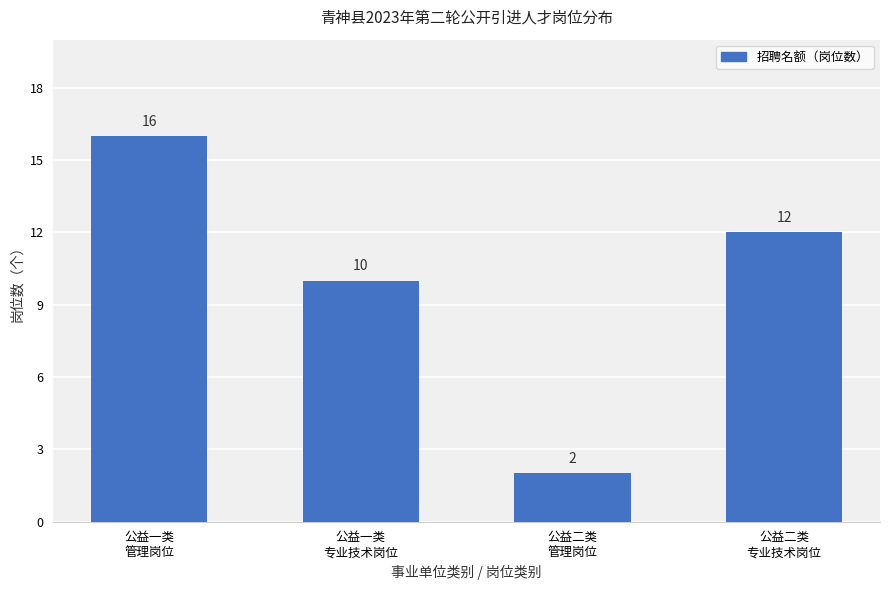

Which category has the highest value across all series?

公益一类
管理岗位